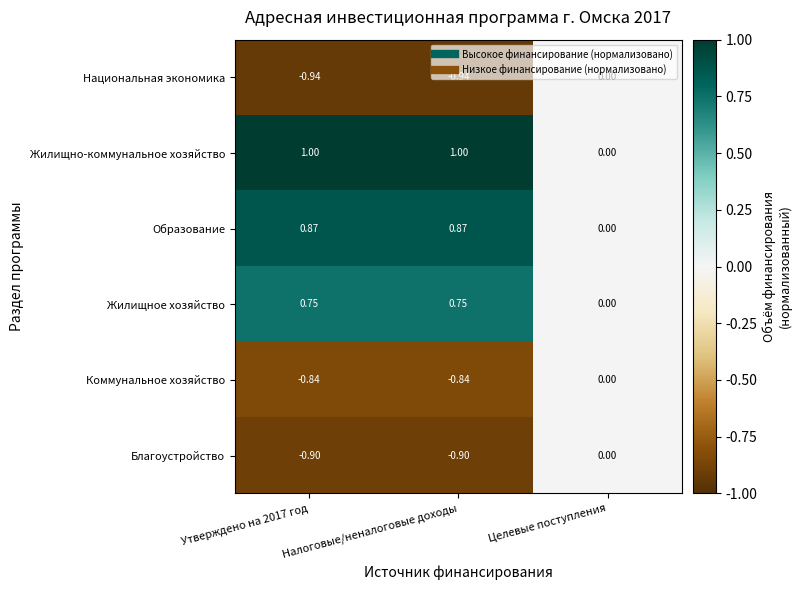

Which series changed the most between Утверждено на 2017 год and Целевые поступления?

Жилищно-коммунальное хозяйство